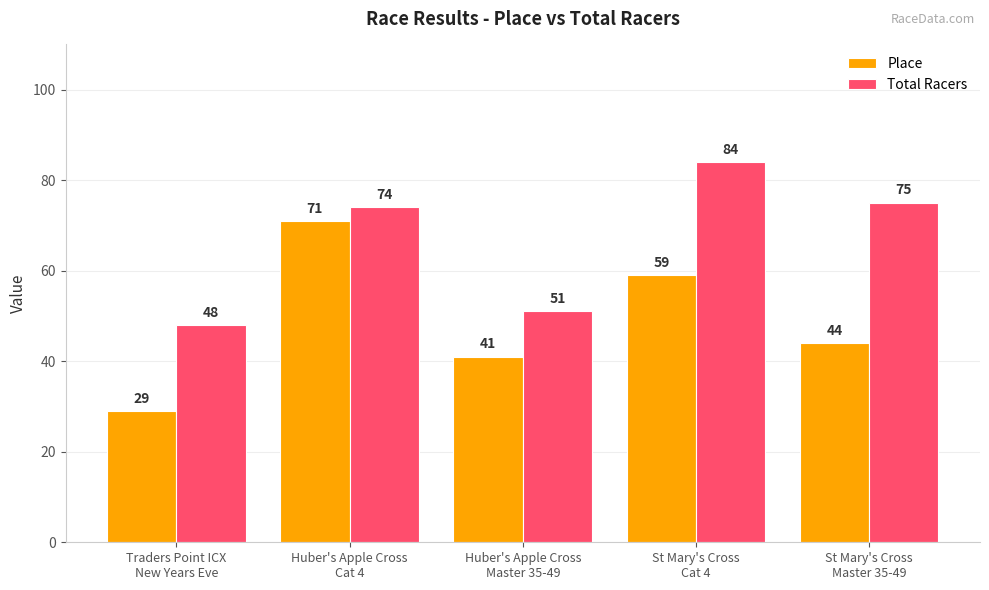

Count the number of data series in this chart.

2